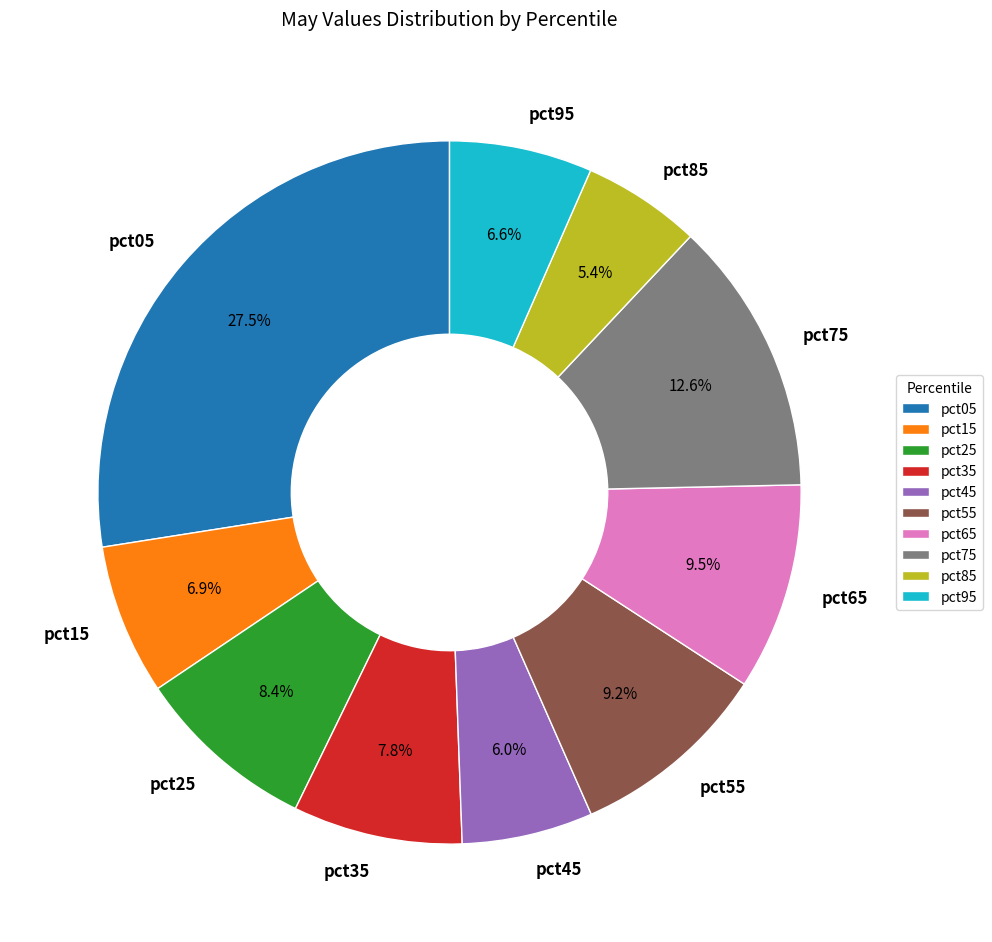

Which category has the biggest portion of the pie?

pct05